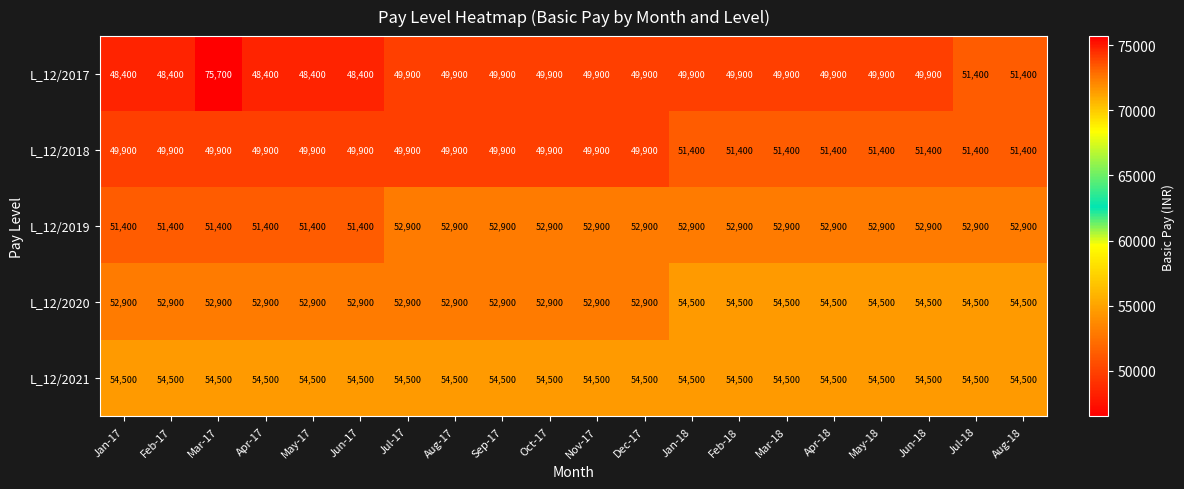

What is the difference between the L_12/2017 values at Jun-18 and Apr-17?

1500